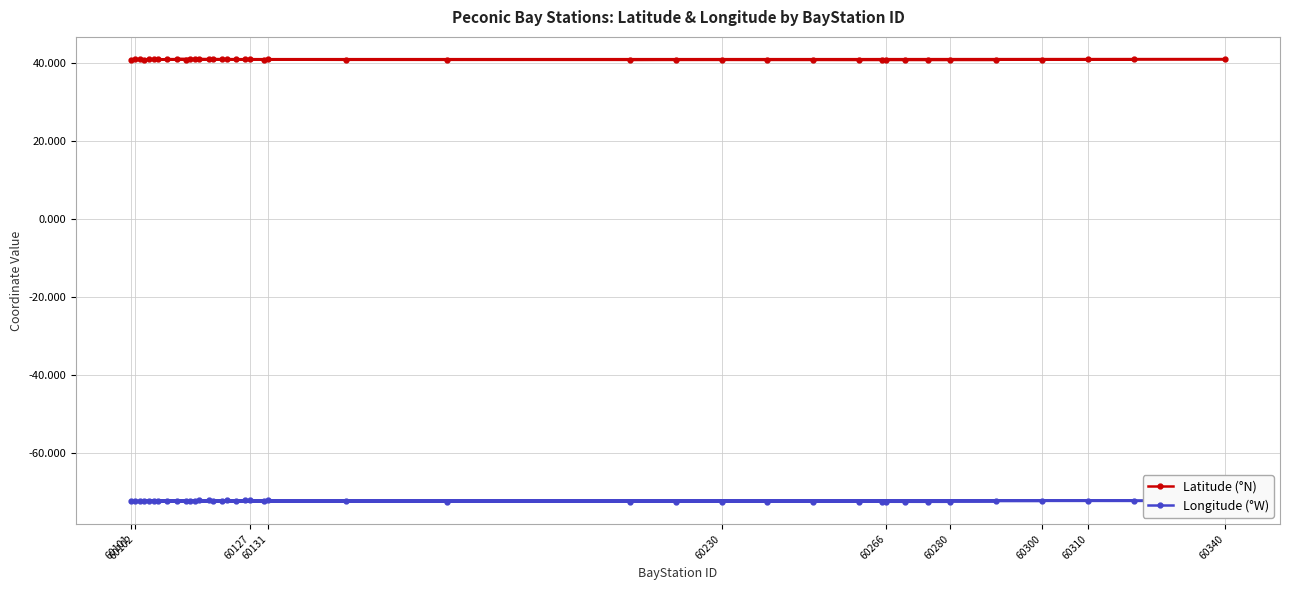

At 60340, list the series in order from smallest to largest.

Longitude (°W), Latitude (°N)